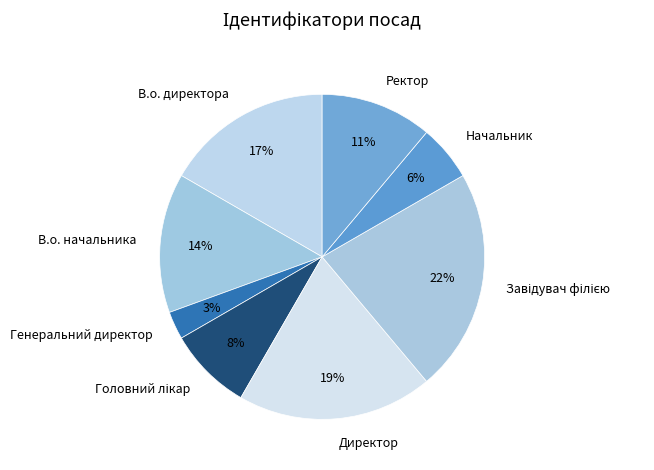

Between Генеральний директор and Начальник, which is larger?

Начальник